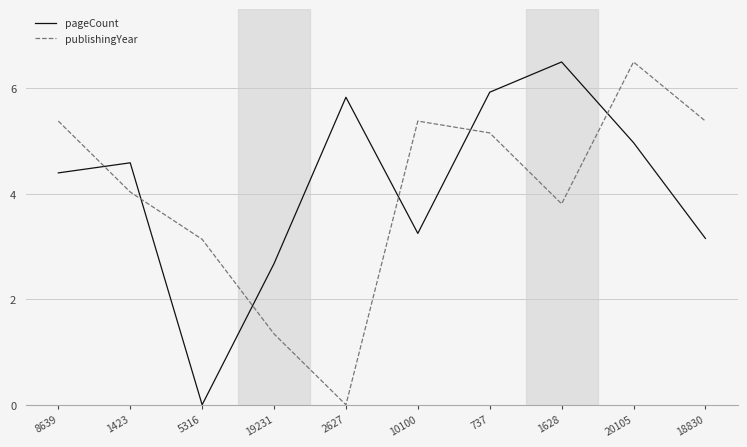

Between 10100 and 20105, which series saw the biggest shift?

pageCount